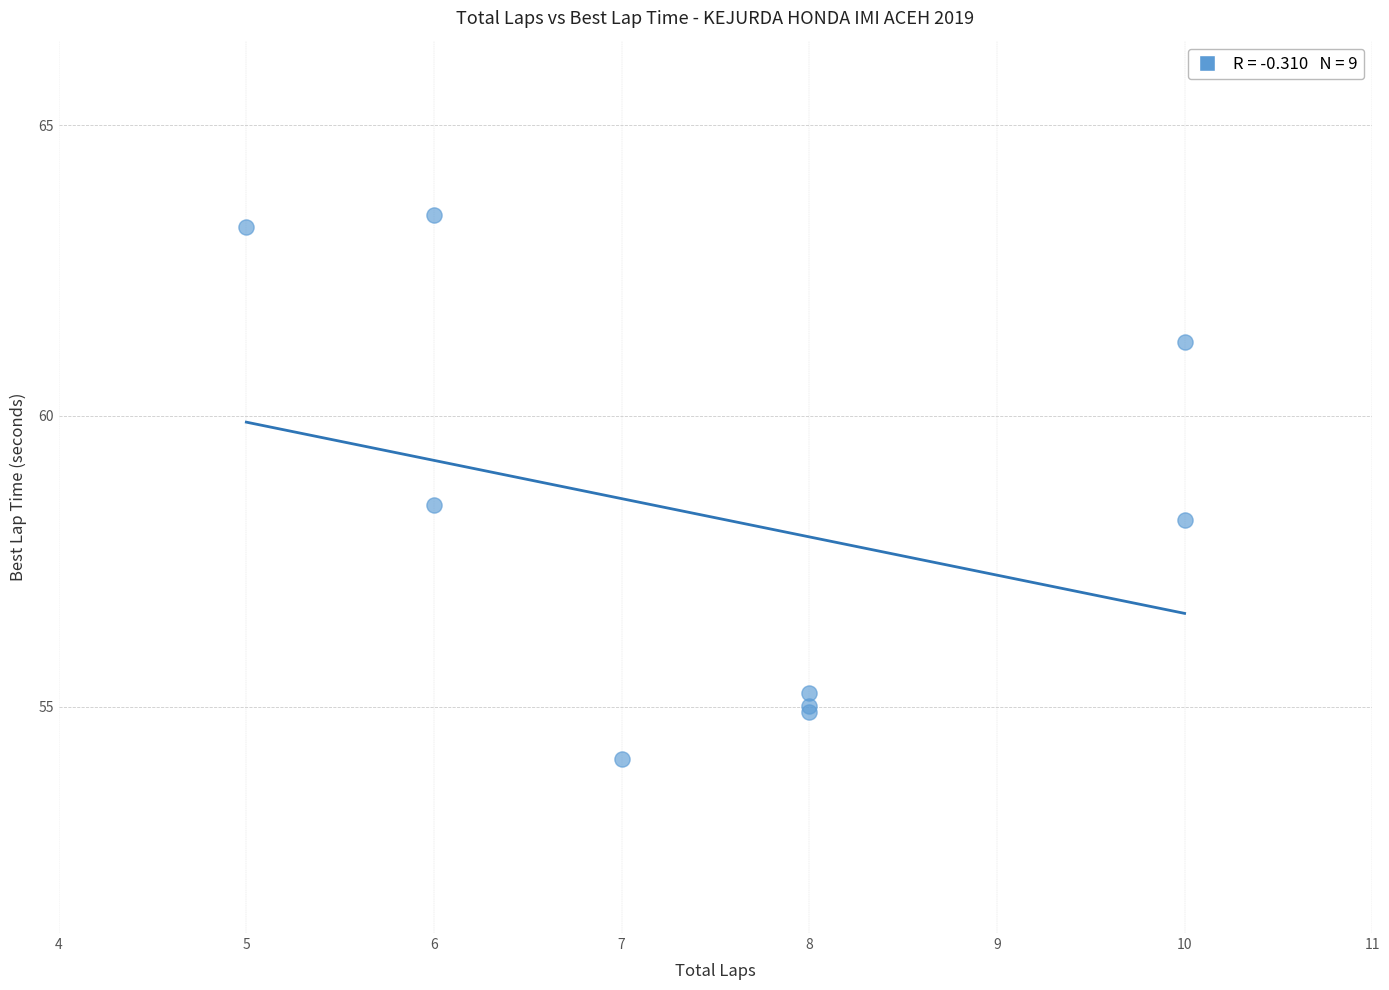

What Y value in the scatter plot is closest to 58?

58.2